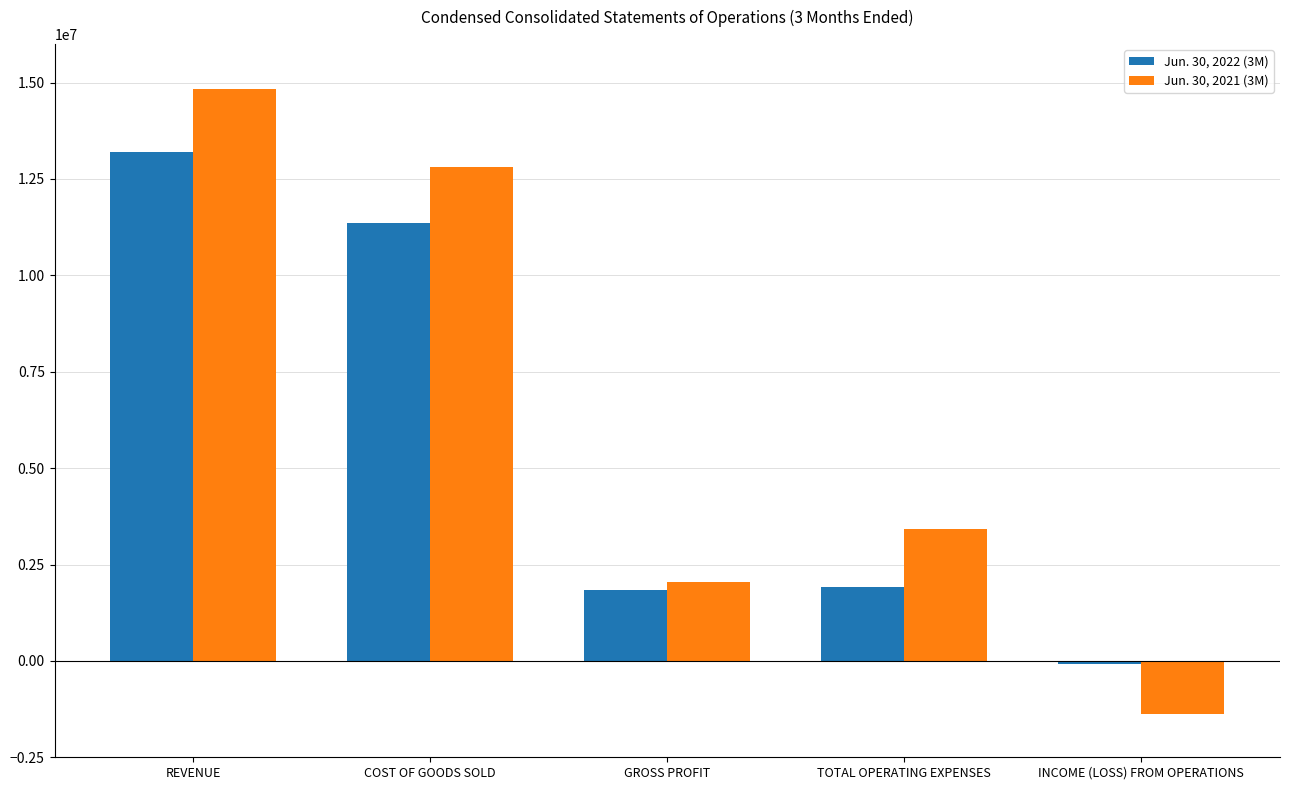

True or false: Jun. 30, 2022 (3M) has a value of 1920235 at TOTAL OPERATING EXPENSES.

True